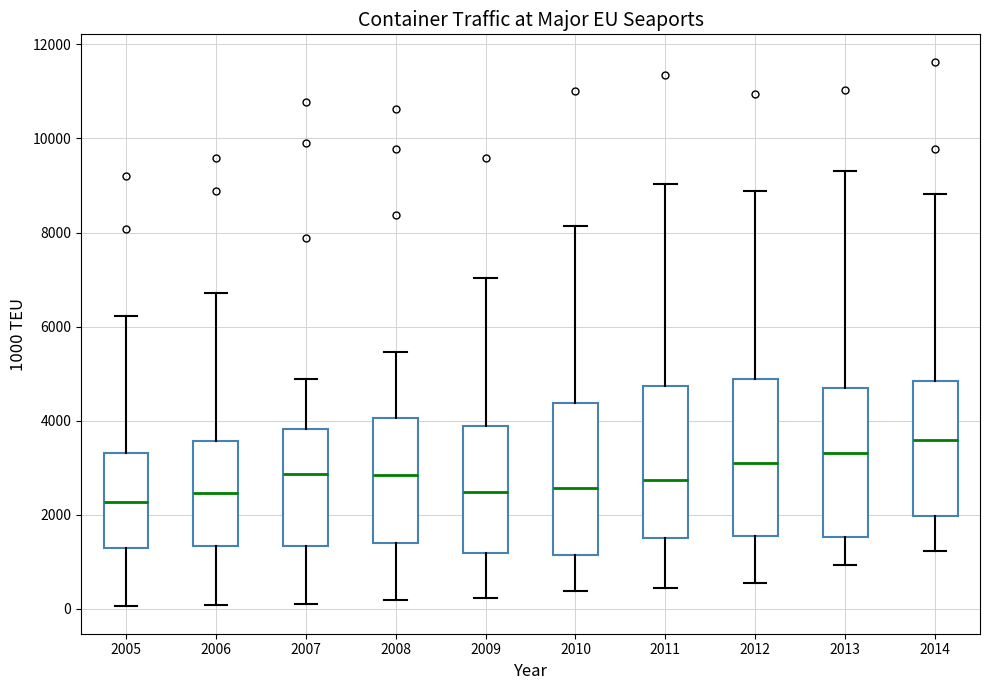

Reading left to right, transcribe this box plot: for each box, give where its median line is, the range the box spans, and where its two whiskers end, as read against the y-axis. The values are not printed on the chart, so give them approximately, as read against the axis.

2005: median 2200, box 1200 to 3400, whiskers 0 to 6200
2006: median 2400, box 1400 to 3600, whiskers 0 to 6800
2007: median 2800, box 1400 to 3800, whiskers 0 to 4800
2008: median 2800, box 1400 to 4000, whiskers 200 to 5400
2009: median 2400, box 1200 to 3800, whiskers 200 to 7000
2010: median 2600, box 1200 to 4400, whiskers 400 to 8200
2011: median 2800, box 1600 to 4800, whiskers 400 to 9000
2012: median 3000, box 1600 to 4800, whiskers 600 to 8800
2013: median 3400, box 1600 to 4800, whiskers 1000 to 9400
2014: median 3600, box 2000 to 4800, whiskers 1200 to 8800